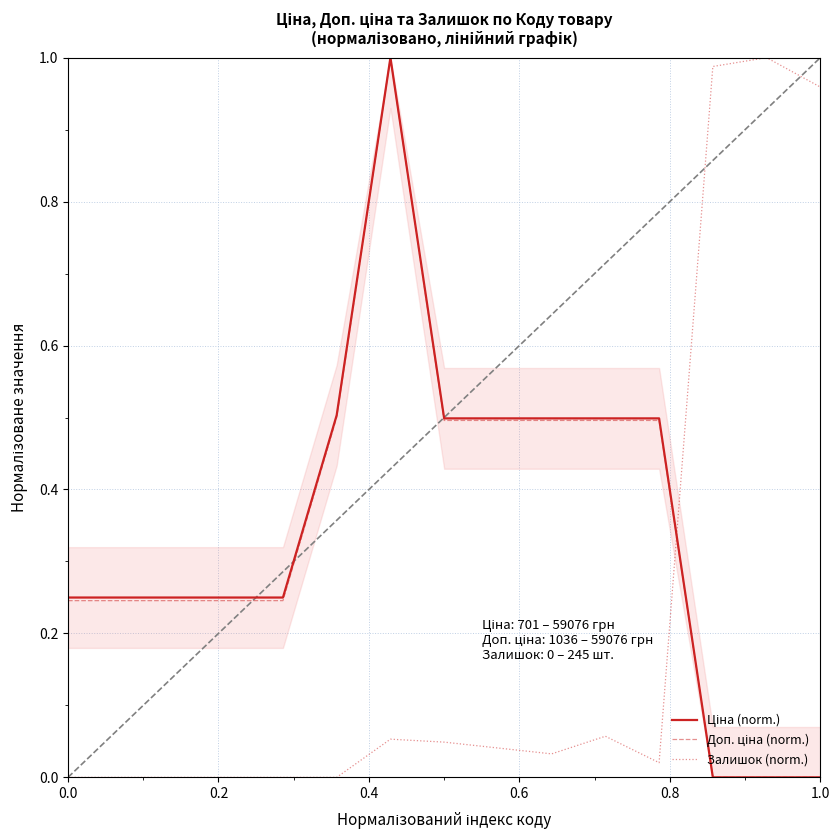

Which series has the widest spread of values?

Ціна (norm.)